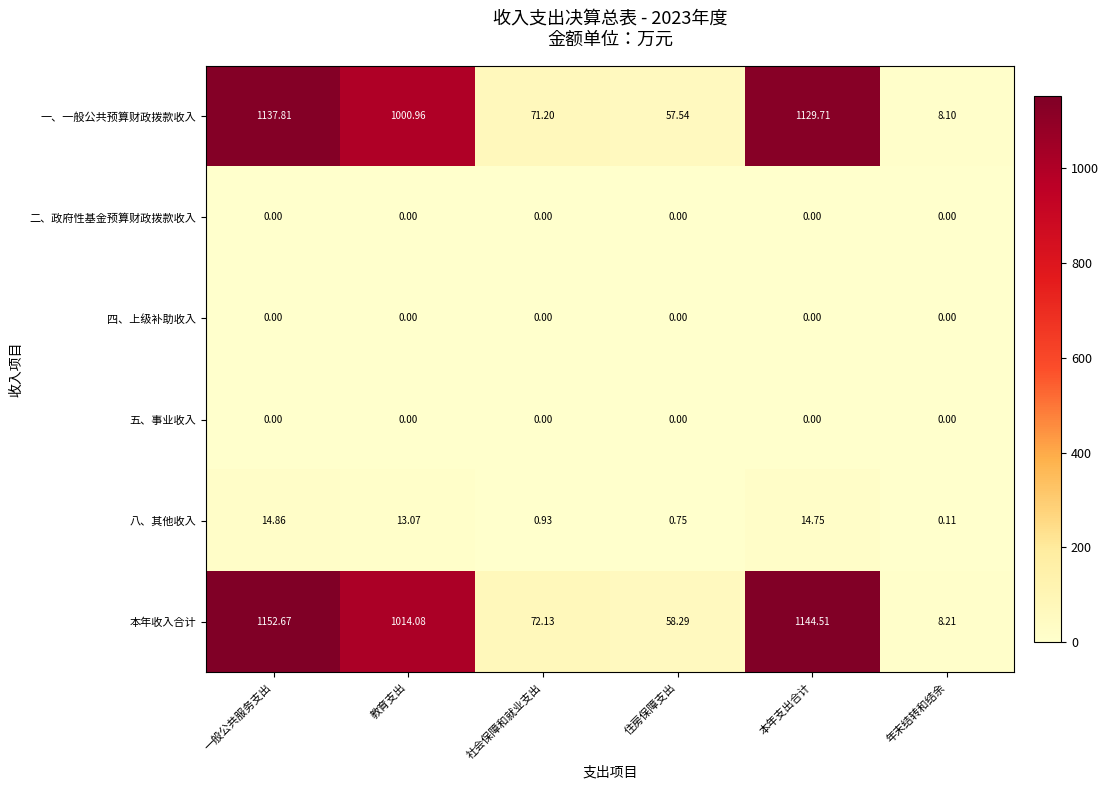

Count the number of categories in the chart.

6